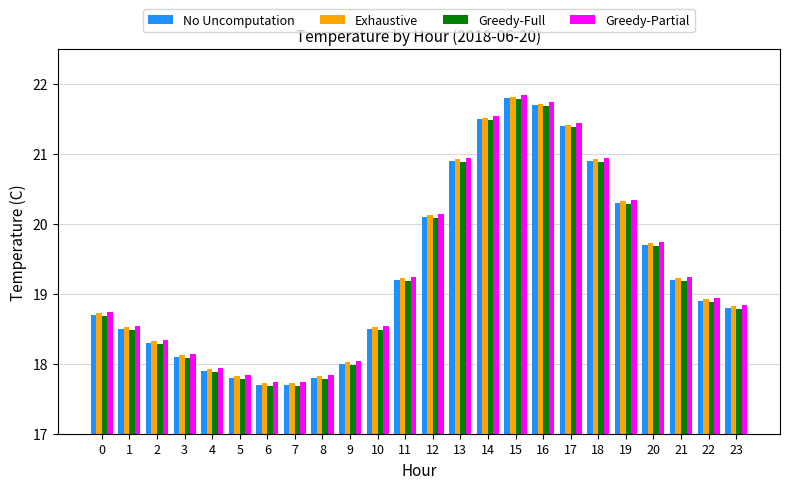

How many series are shown in this chart?

4